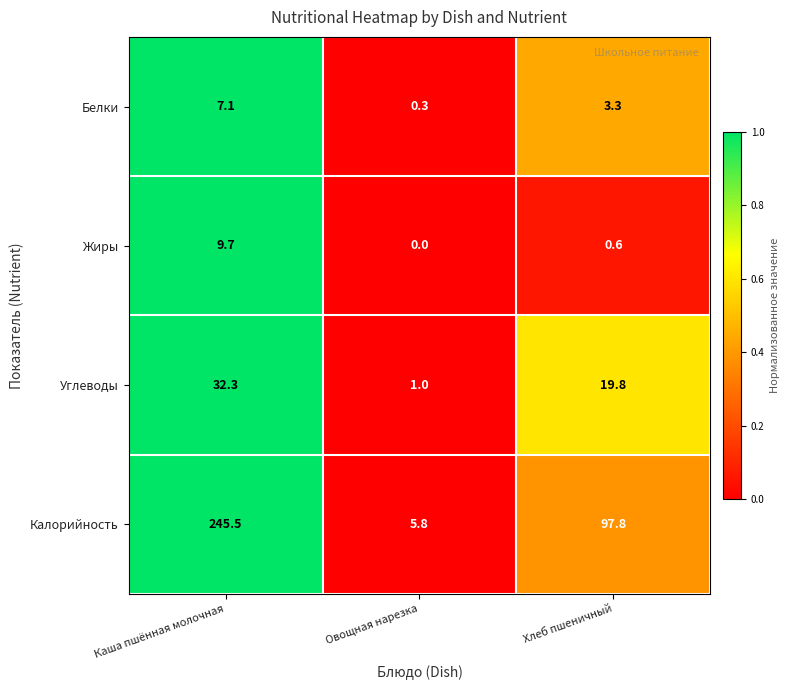

Which series has the widest spread of values?

Калорийность